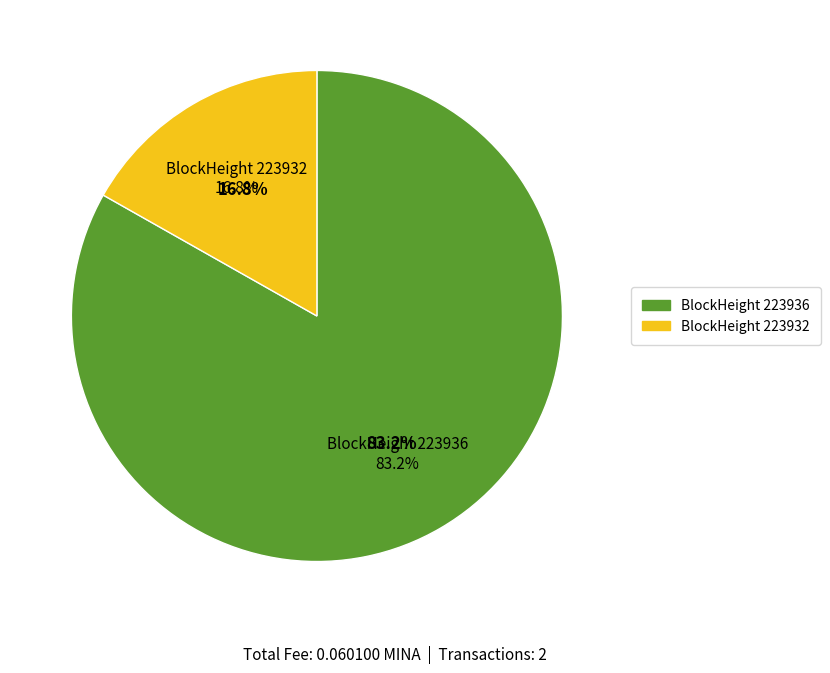

The 223932 slice represents 7% of the pie. True or false?

False